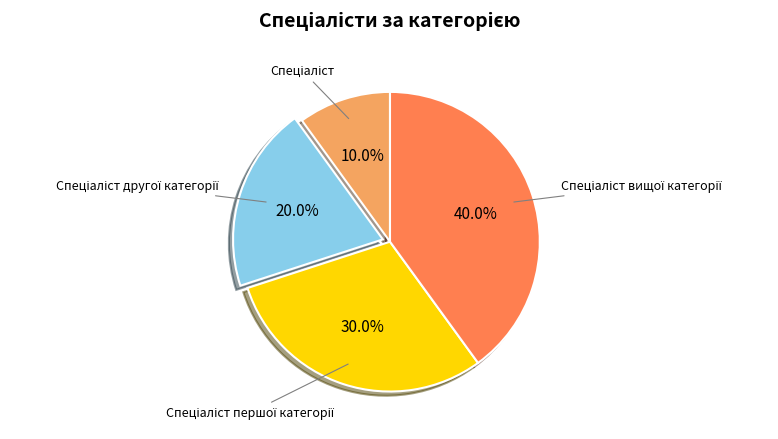

Does any single category account for the majority?

No